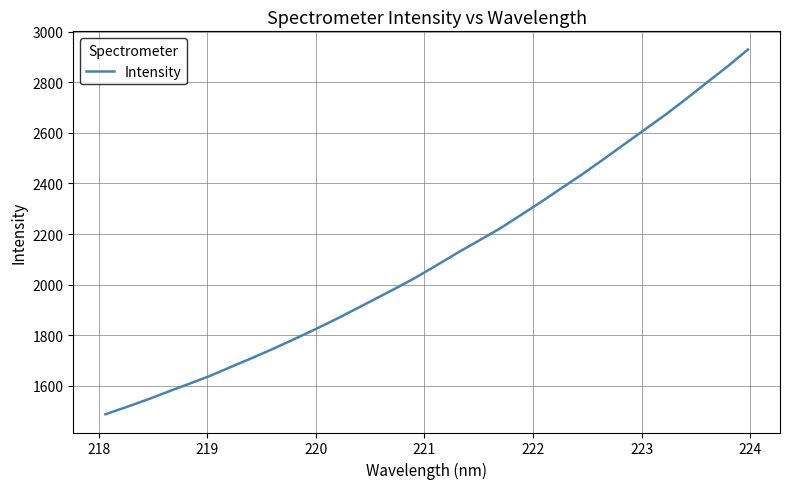

What is the minimum value shown in the chart?

1488.0